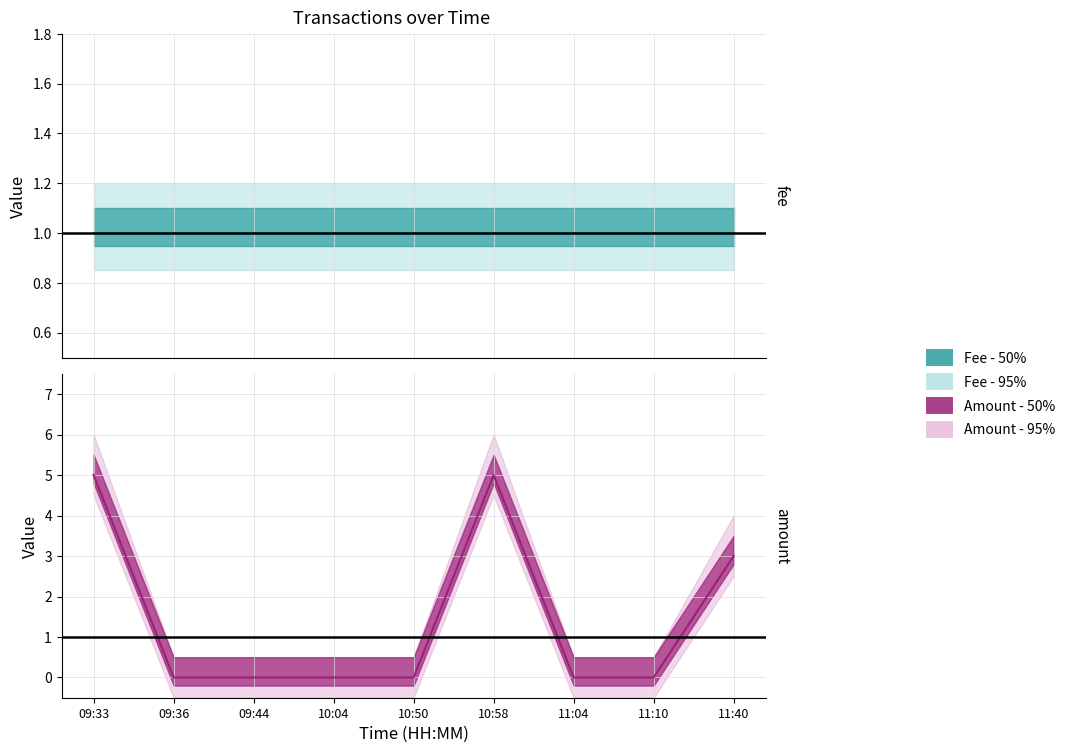

Is the value of Fee at 10:58 greater than the value of Fee_upper at 10:04?

No